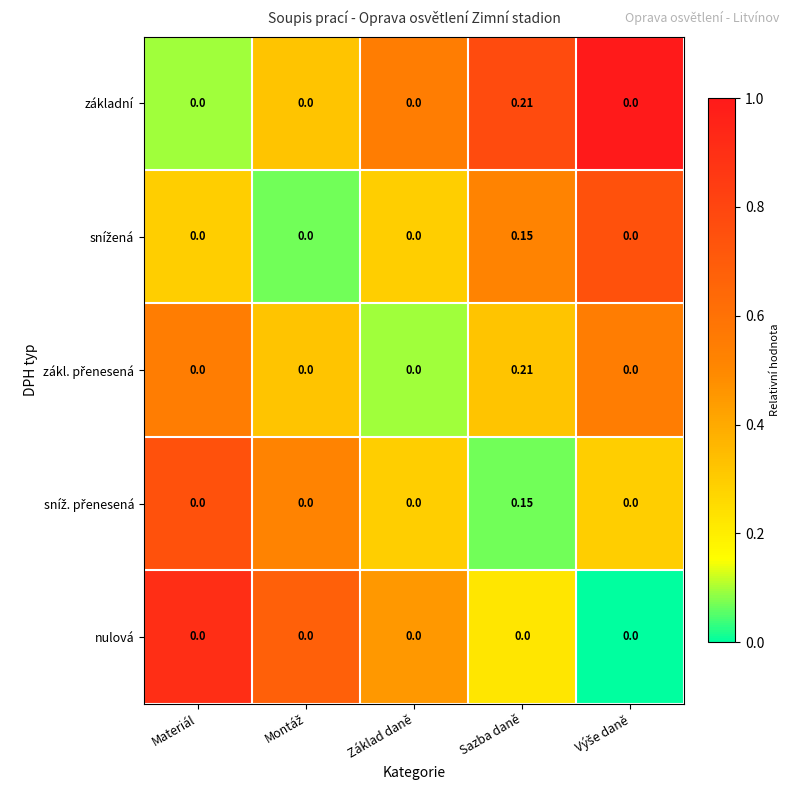

At which category does the chart reach its peak across all series?

Sazba daně